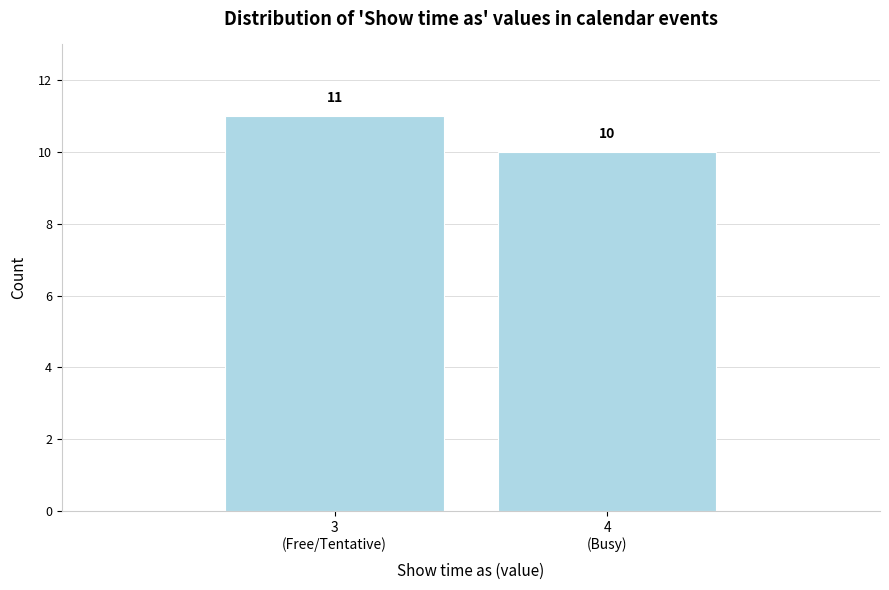

Reading left to right, extract all data points from this chart.

11	10